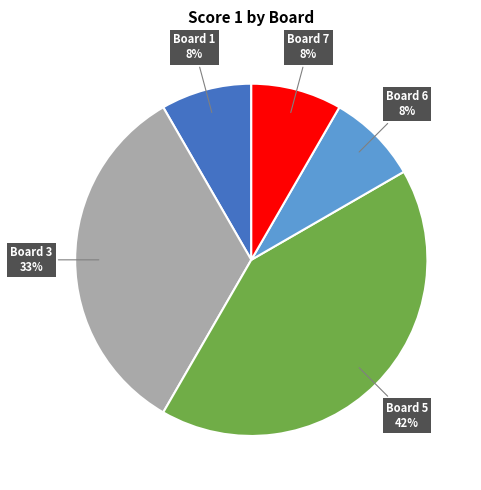

How many segments does this pie chart have?

5